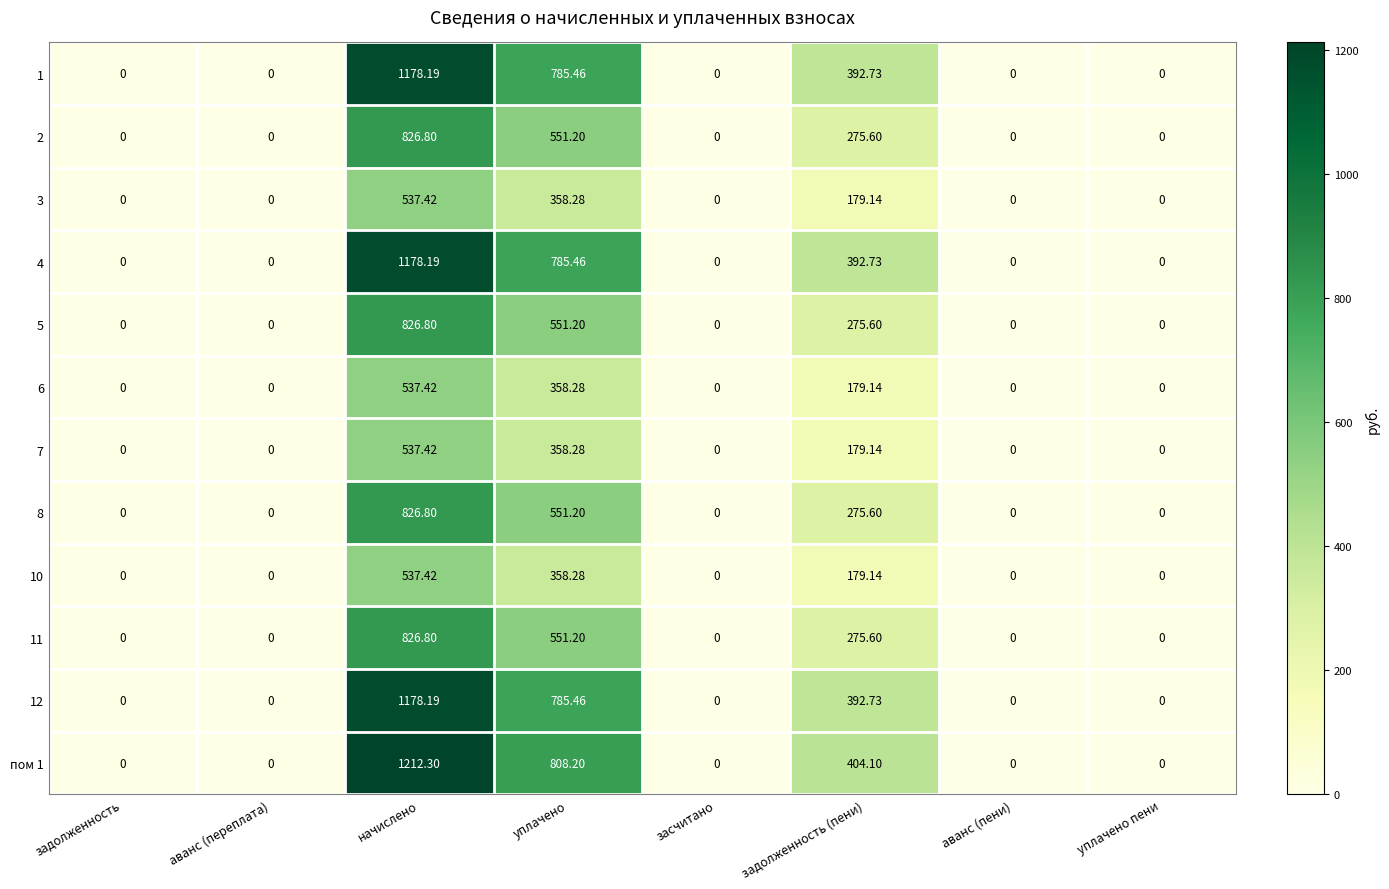

At which category is the sum across all series the highest?

начислено